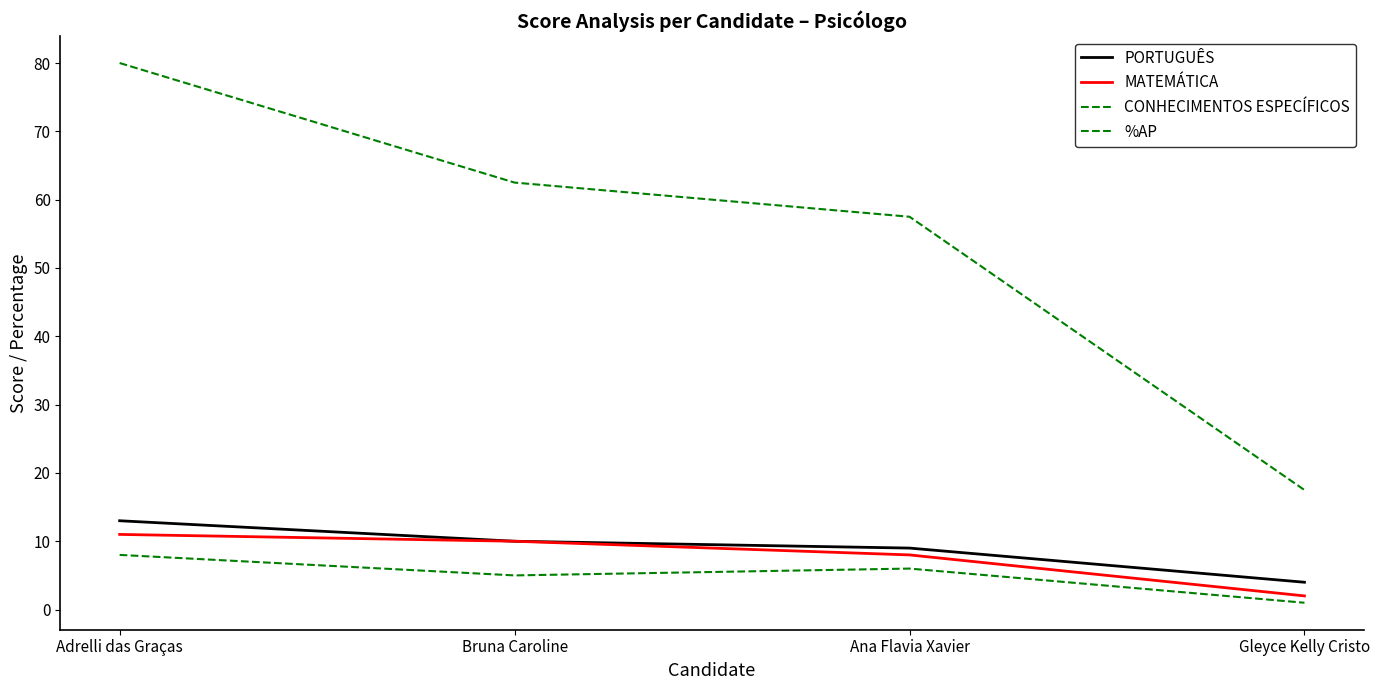

Does the chart display data point markers on the line(s)?

No